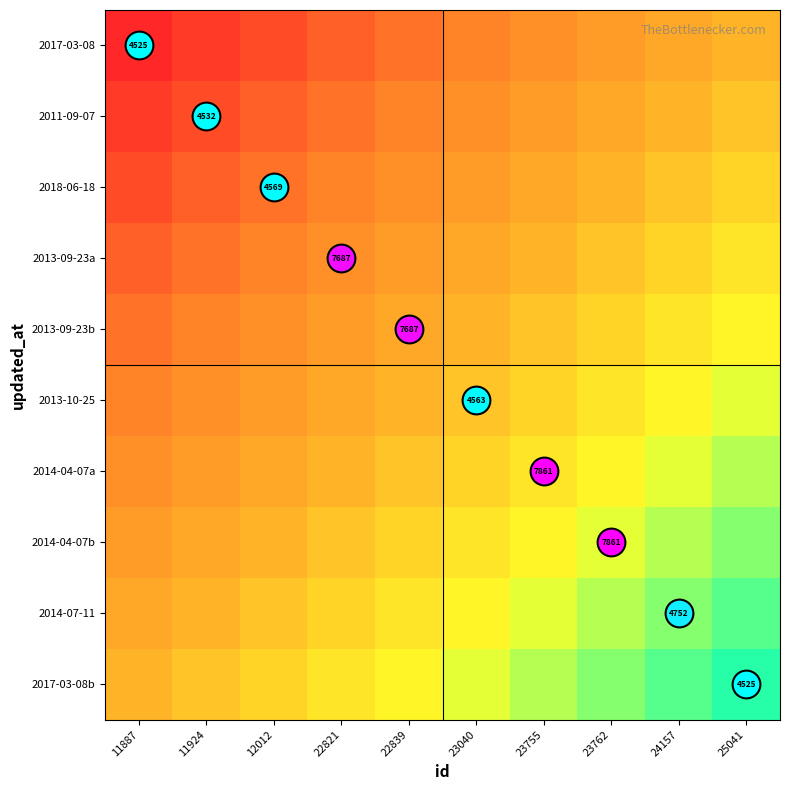

Count the number of categories in the chart.

10